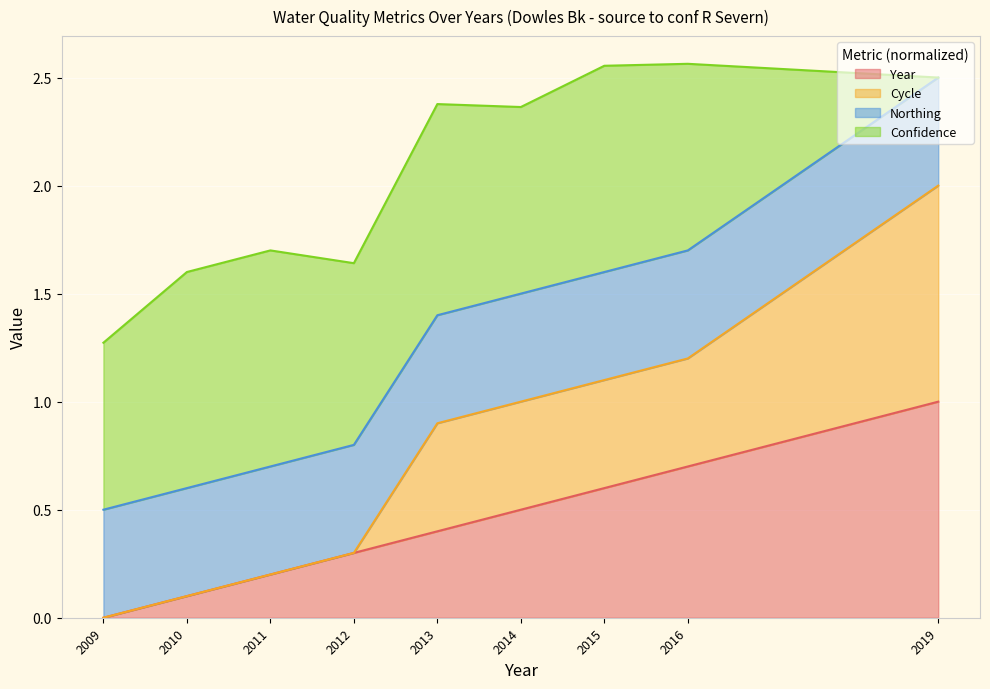

True or false: Cycle and Year cross at least once.

False